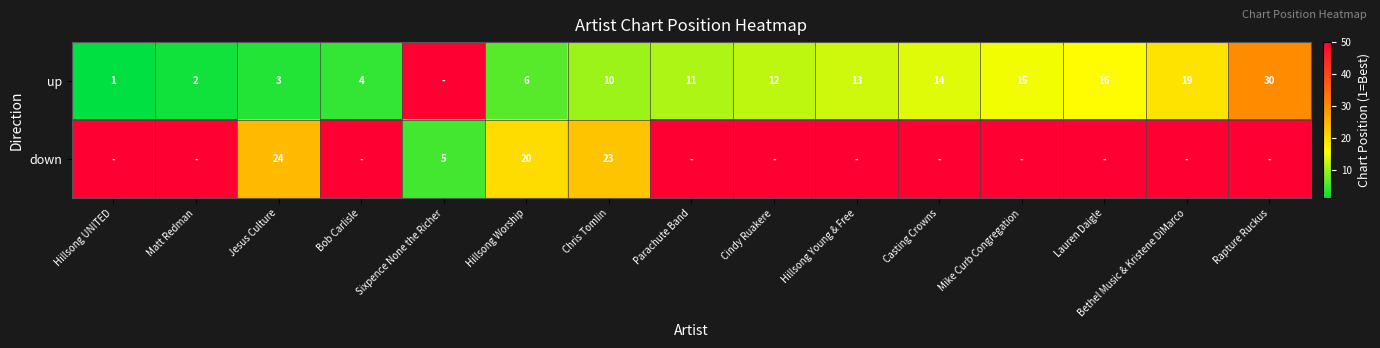

What is the spread (max minus min) of values at Jesus Culture?

21